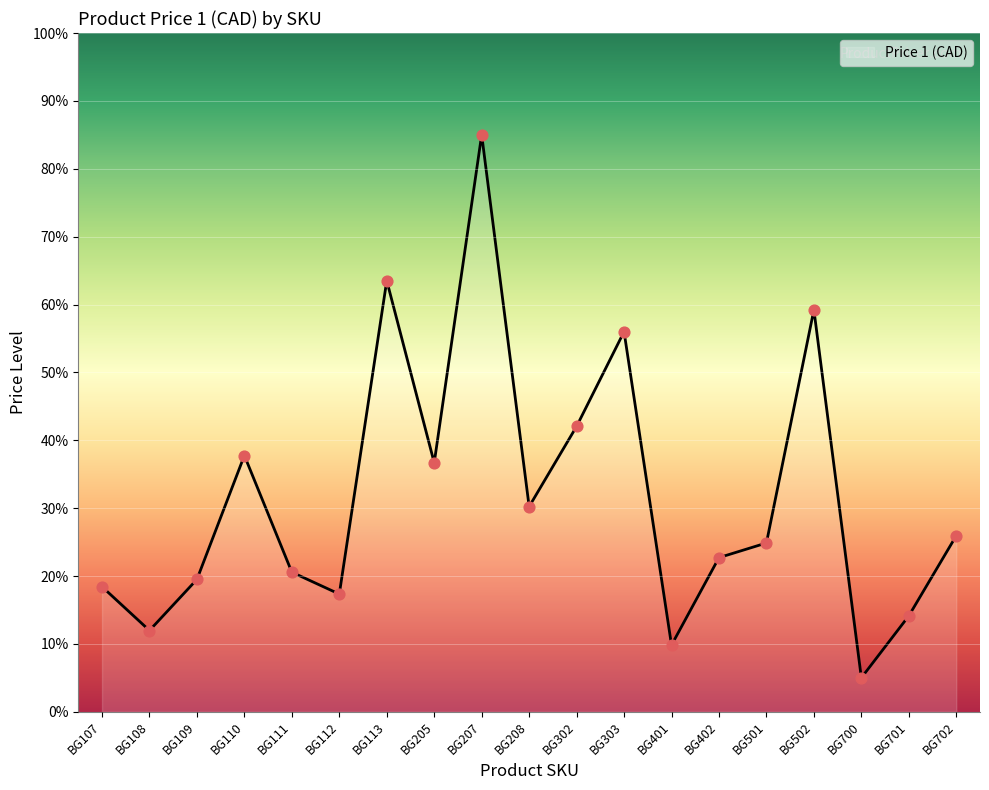

What is the change in value from BG111 to BG303?

+35.4